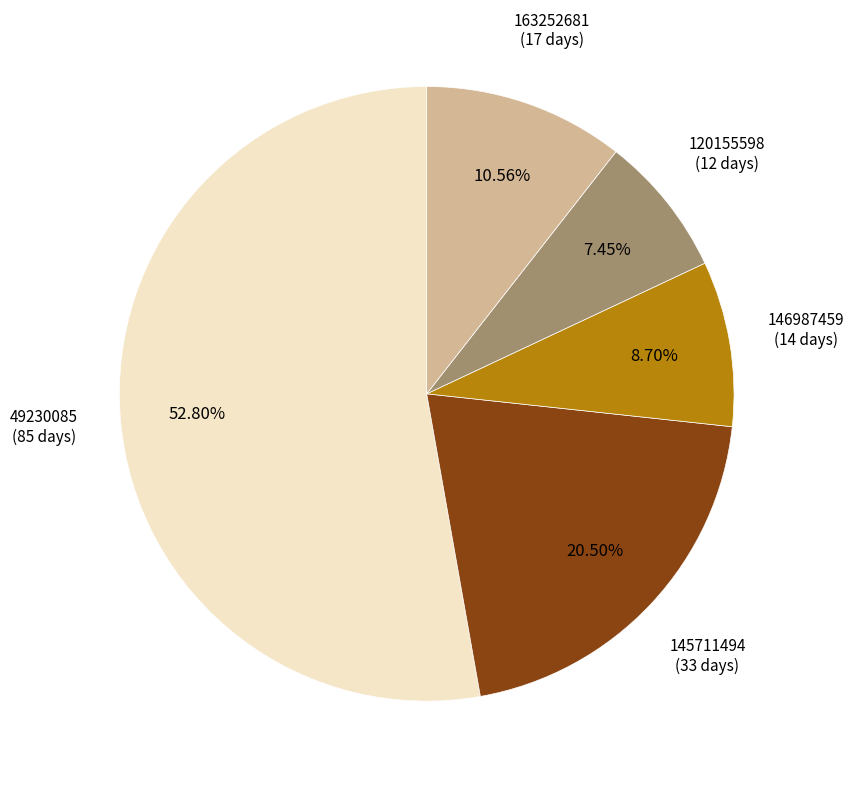

To the nearest percent, what is the average slice percentage?

20%